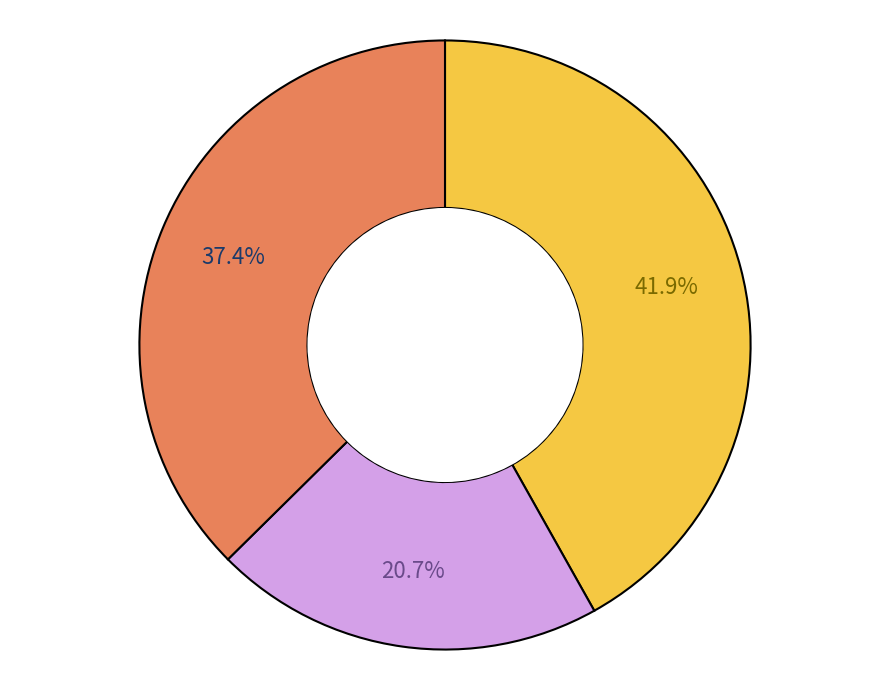

Does any single category account for the majority?

No